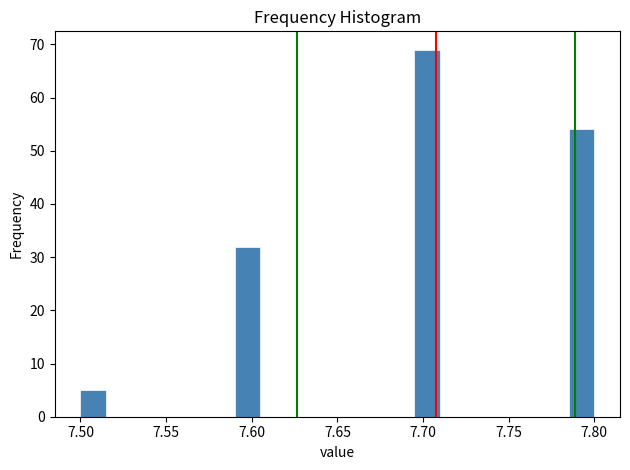

Around what value on the x-axis is the tallest bar? Give the approximate position of its centre, as read against the axis.

7.705